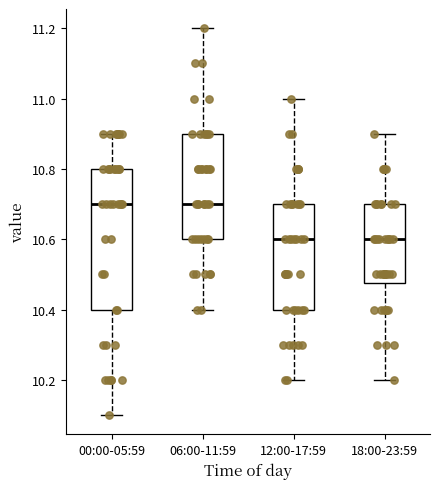

Reading left to right, transcribe this box plot: for each box, give where its median line is, the range the box spans, and where its two whiskers end, as read against the y-axis. The values are not printed on the chart, so give them approximately, as read against the axis.

00:00-05:59: median 10.70, box 10.40 to 10.80, whiskers 10.10 to 10.90
06:00-11:59: median 10.70, box 10.60 to 10.90, whiskers 10.40 to 11.20
12:00-17:59: median 10.60, box 10.40 to 10.70, whiskers 10.20 to 11.00
18:00-23:59: median 10.60, box 10.48 to 10.70, whiskers 10.20 to 10.90